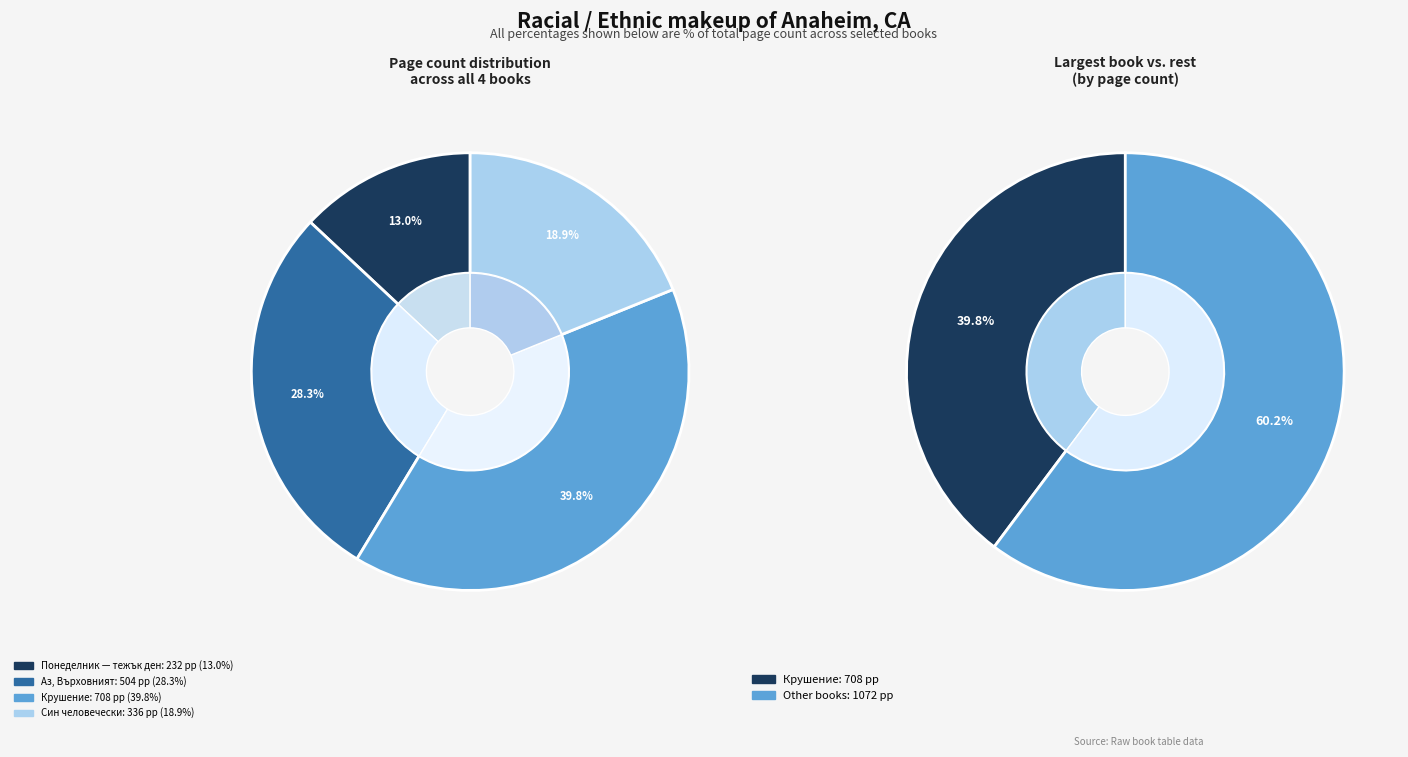

Is it true that Син человечески
(id 6403) is 19% of the pie?

True